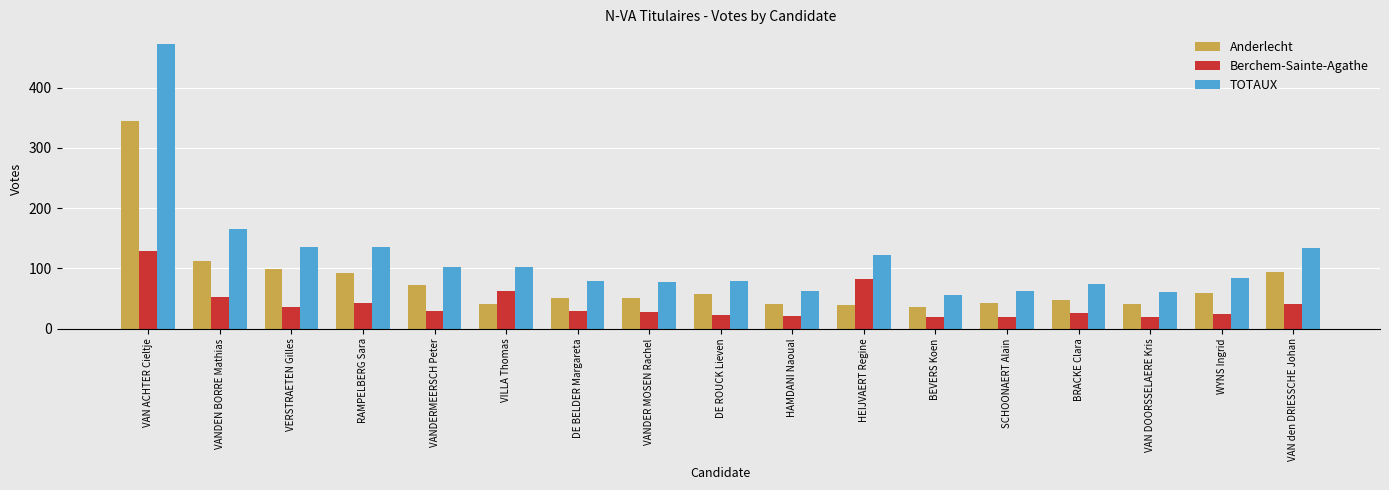

What is the label of the 8th bar from the right?

HAMDANI Naoual